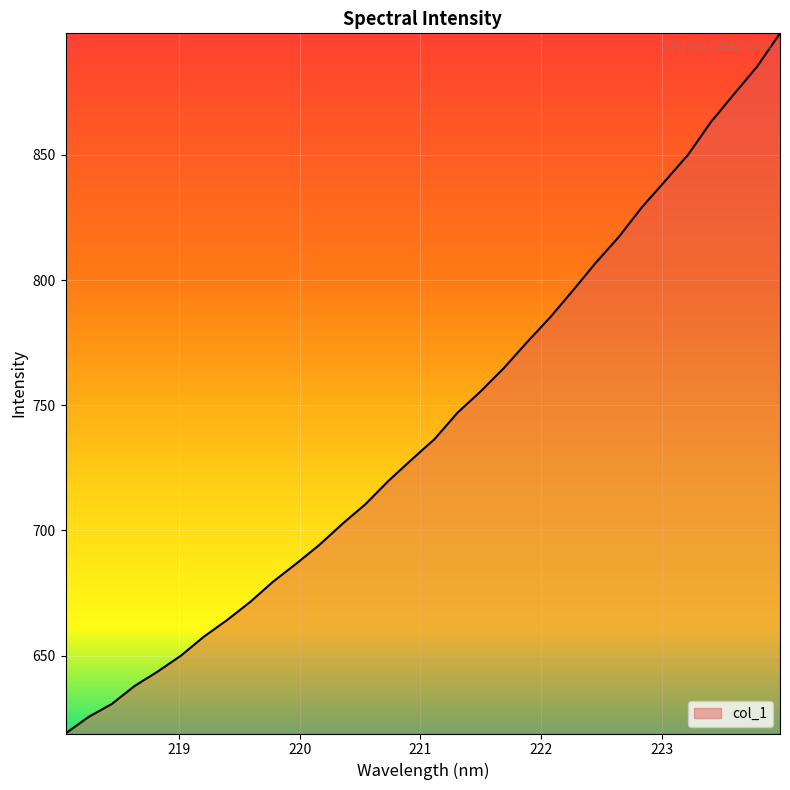

What is the difference between the maximum and minimum values?

279.7